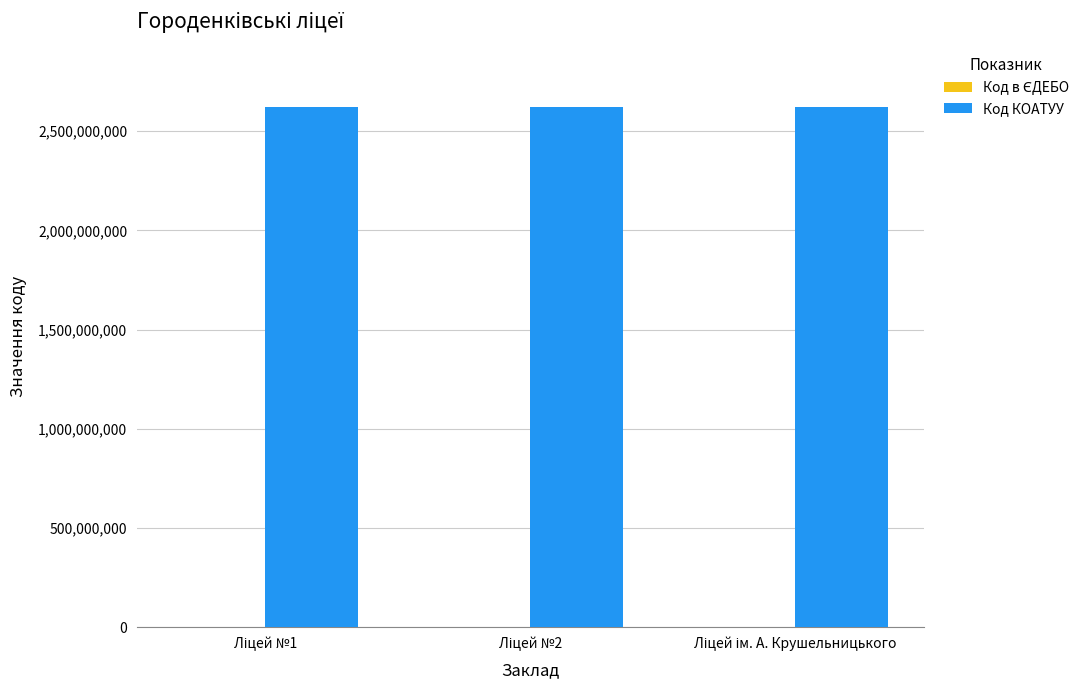

What is the maximum value for Код КОАТУУ?

2621610100